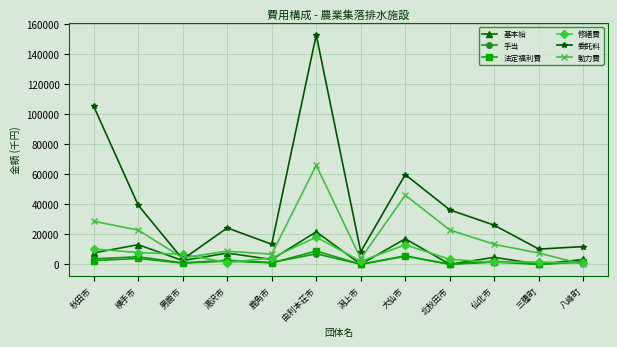

What is the spread (max minus min) of values at 仙北市?

24698